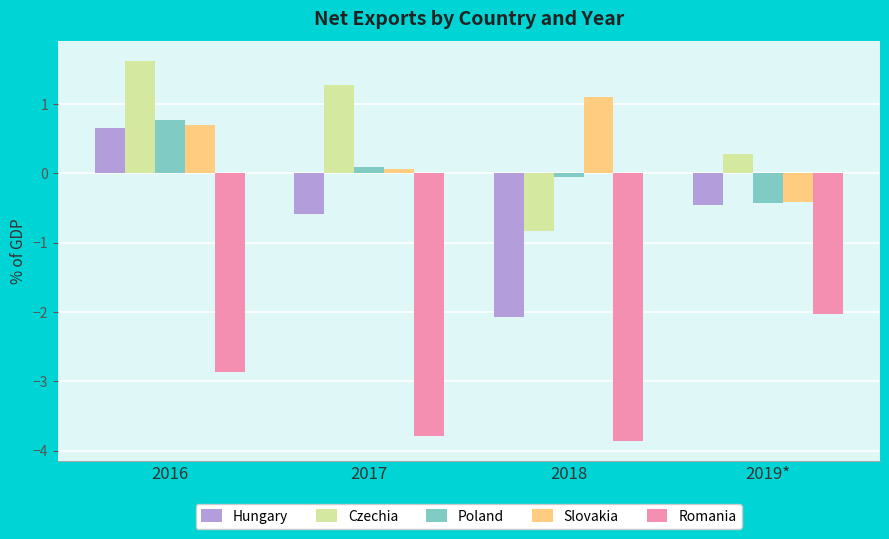

Reading right to left, list all the values displayed in this chart.

Hungary: -0.5	-2.1	-0.6	0.7
Czechia: 0.3	-0.8	1.3	1.6
Poland: -0.4	-0.1	0.1	0.8
Slovakia: -0.4	1.1	0.1	0.7
Romania: -2.0	-3.9	-3.8	-2.9